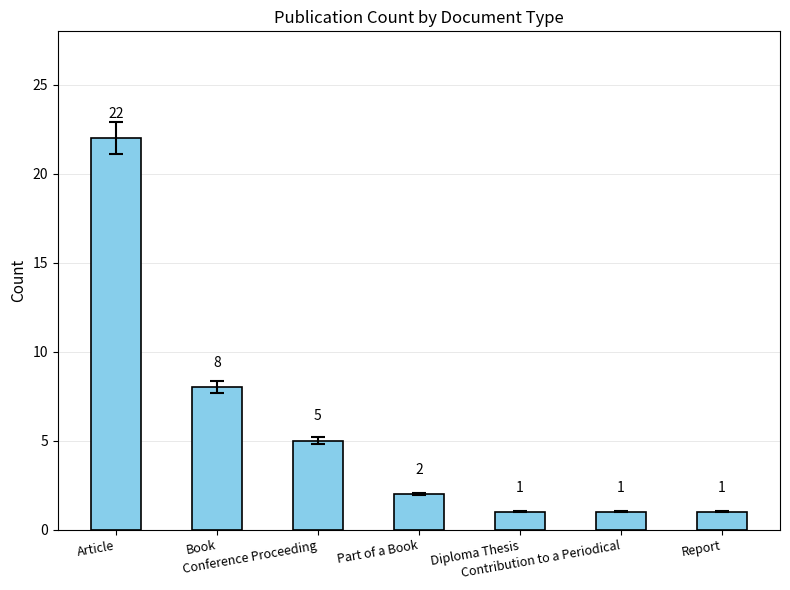

Reading left to right, what are all the values shown in this chart?

22	8	5	2	1	1	1